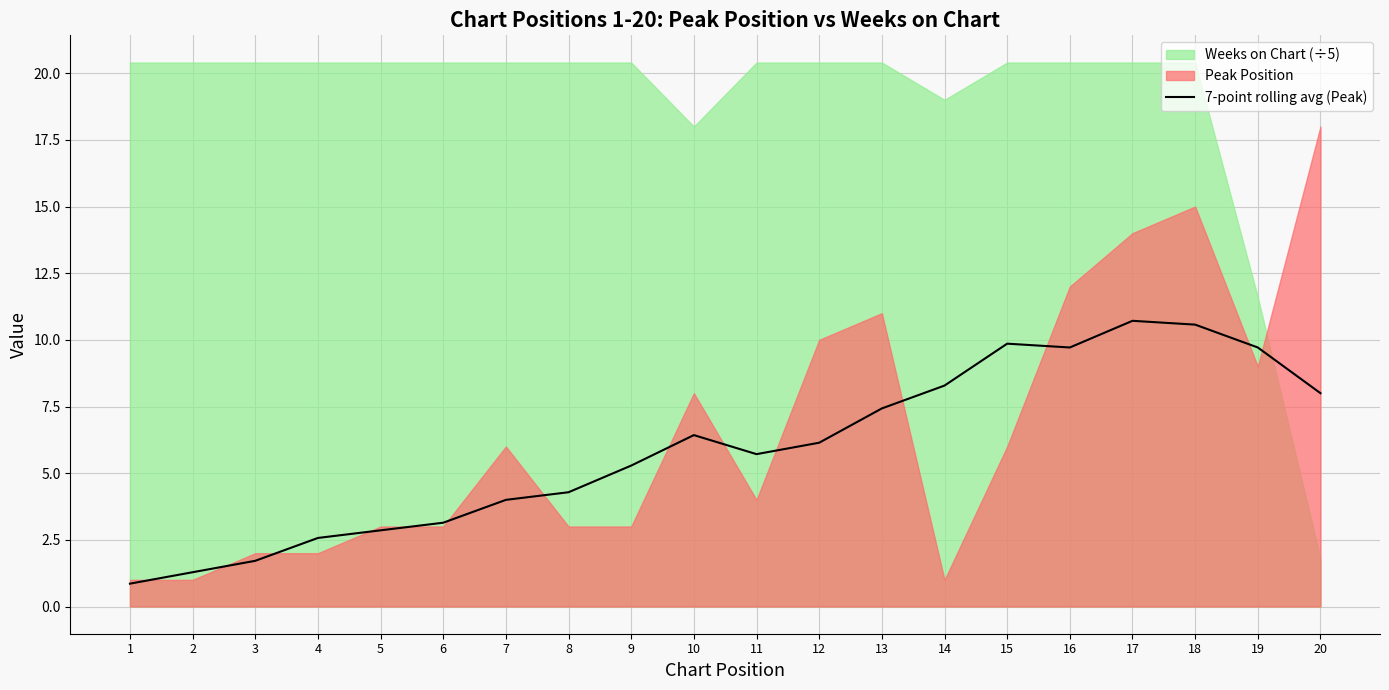

At which label is the value closest to 5?

9